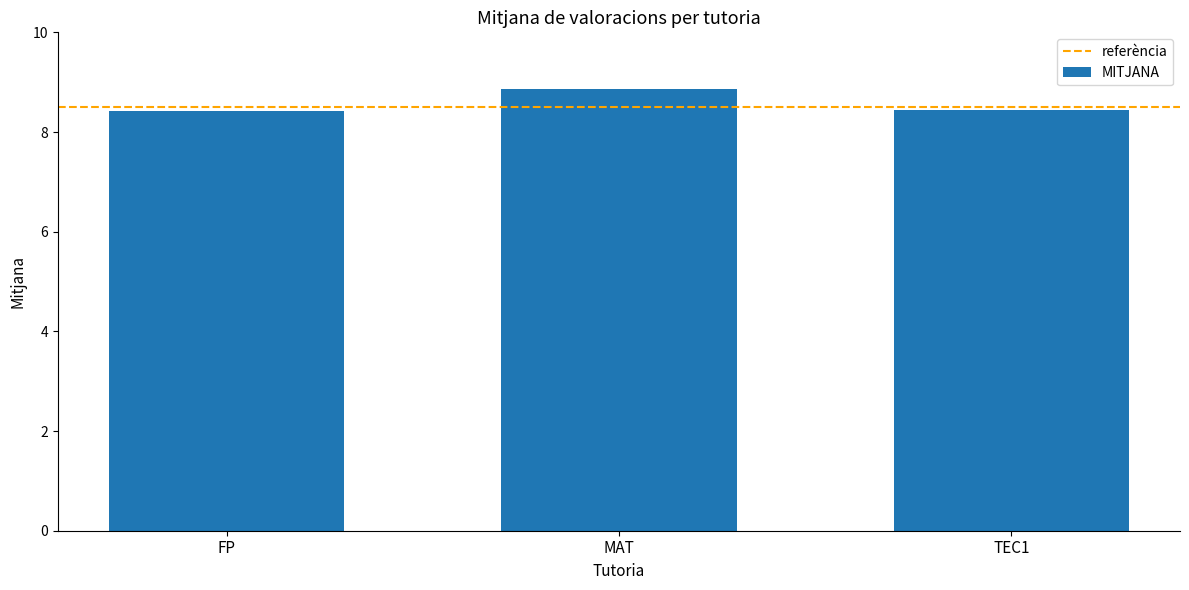

How many values are between 8 and 9?

3